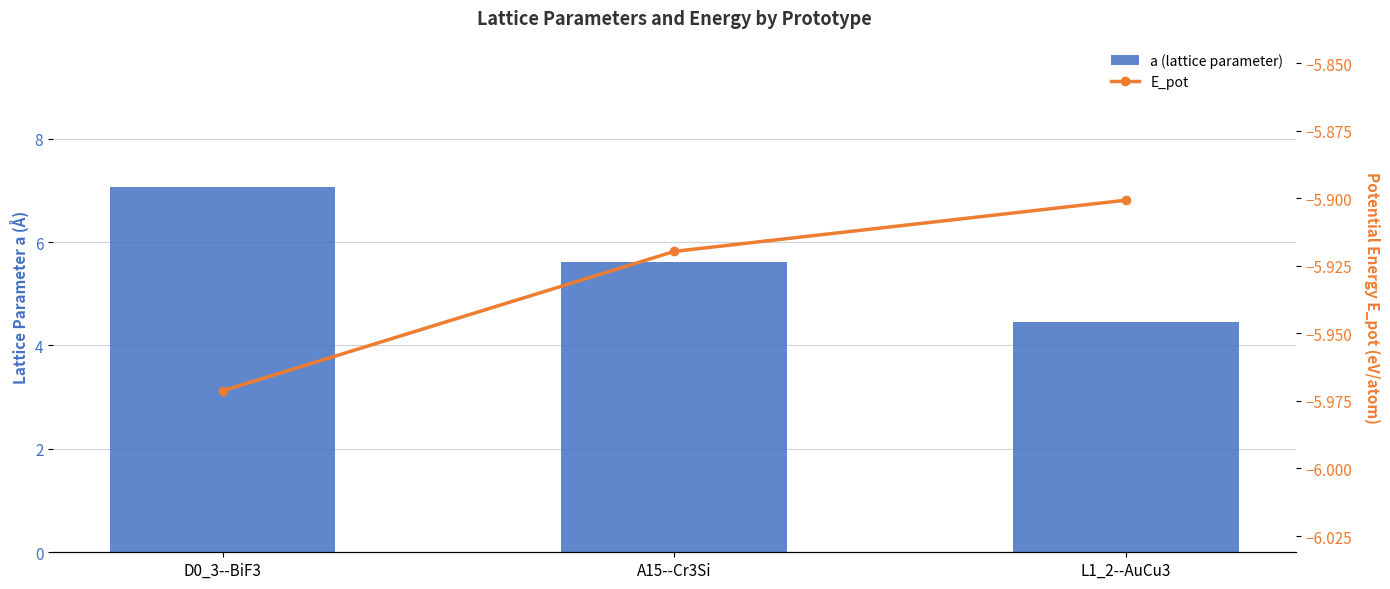

What is the average value of the E_pot series?

-5.9